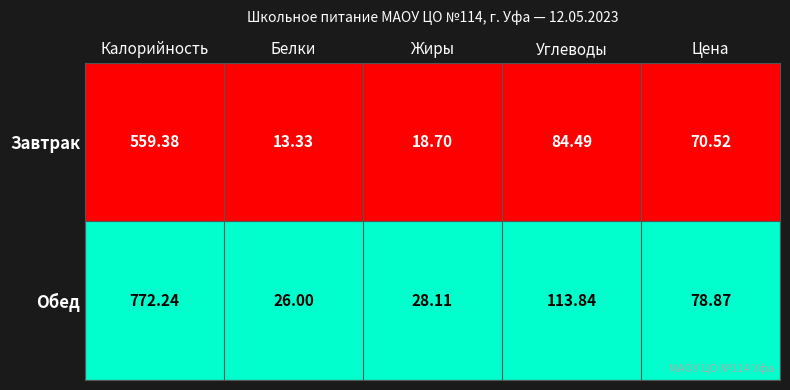

What is the total value across all series at Цена?

149.4